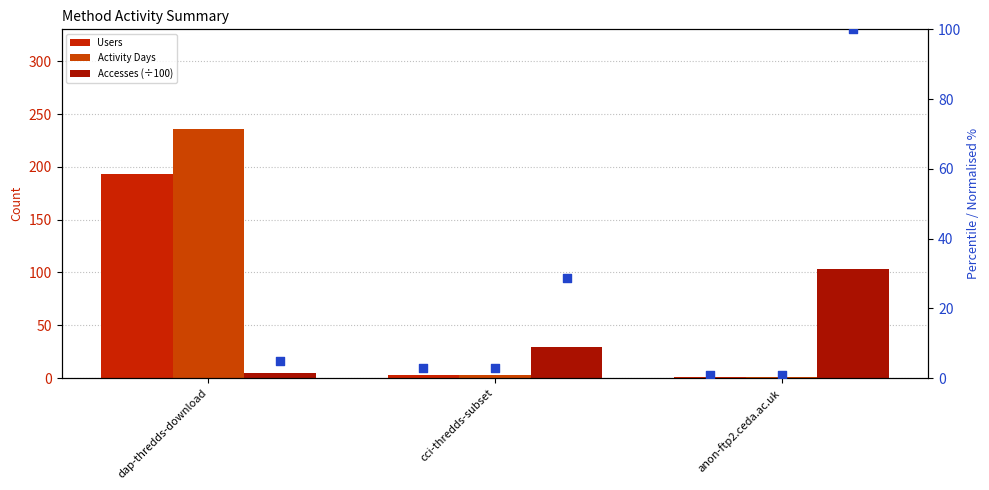

At how many categories does at least one series exceed 19?

3